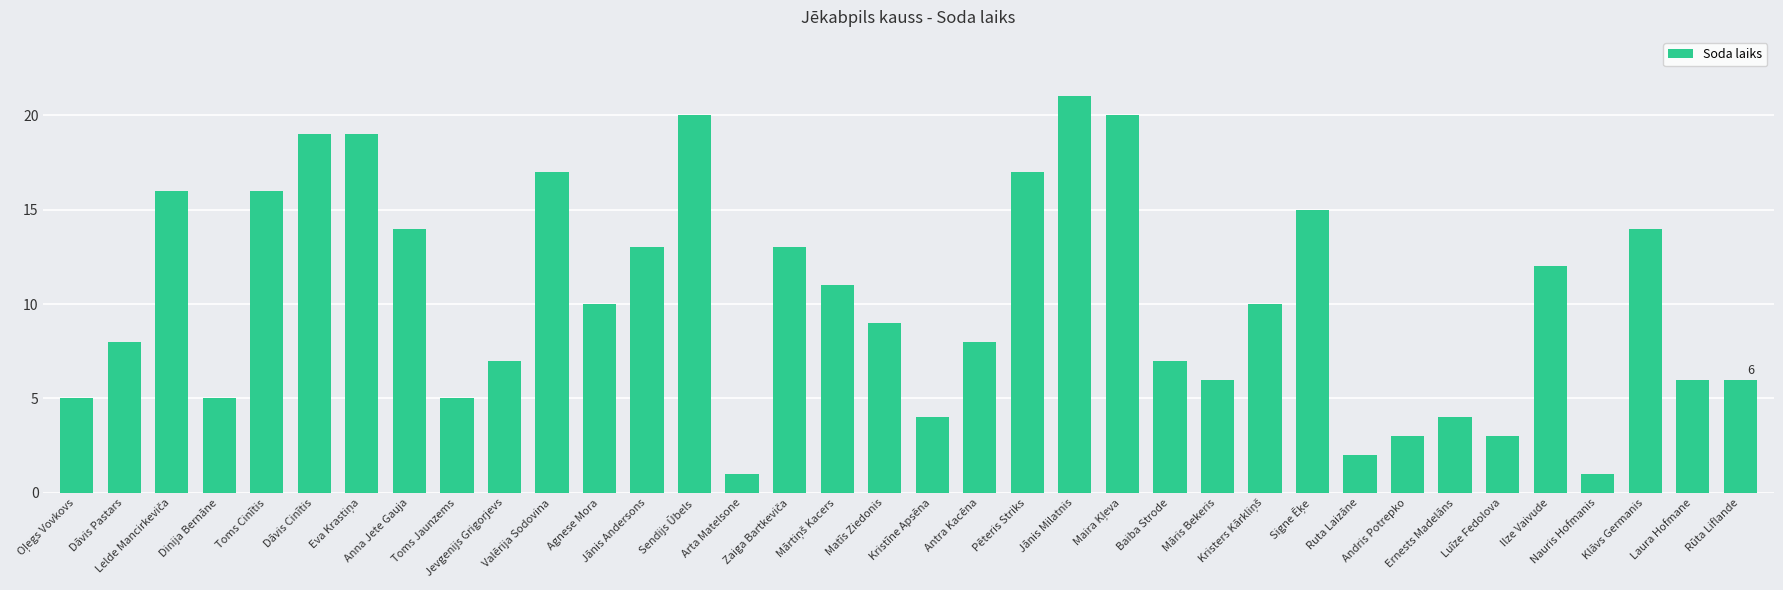

How many bars are there in total?

36